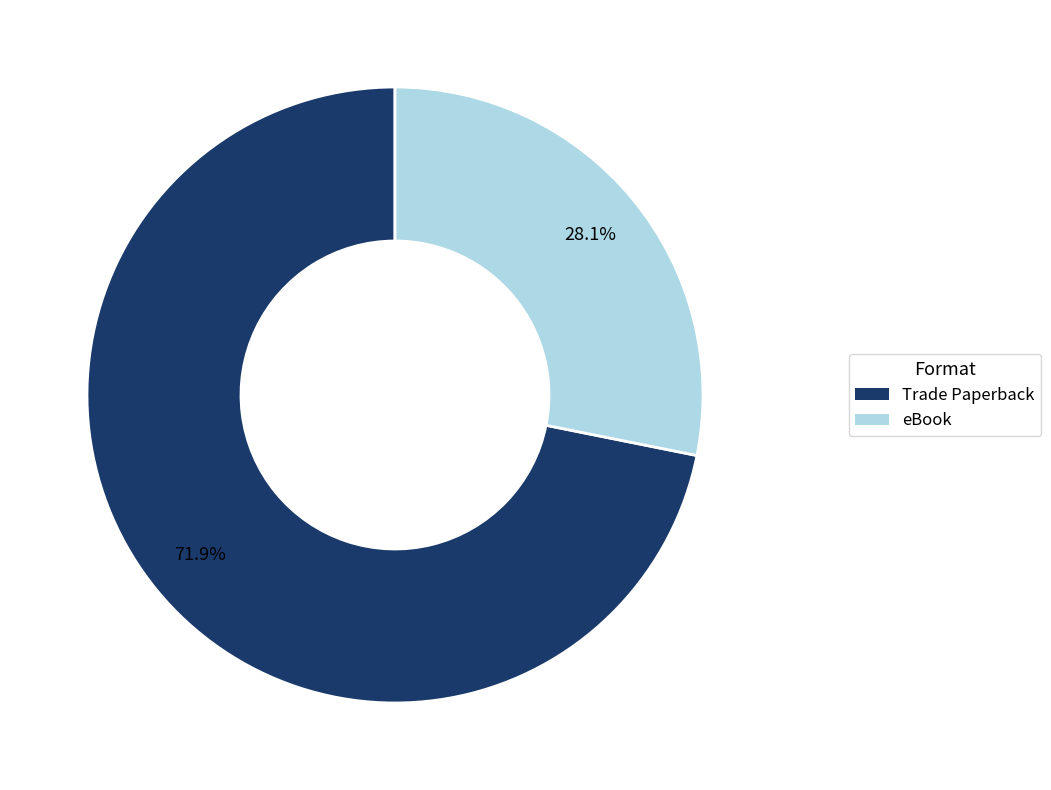

Does any single category account for the majority?

Yes